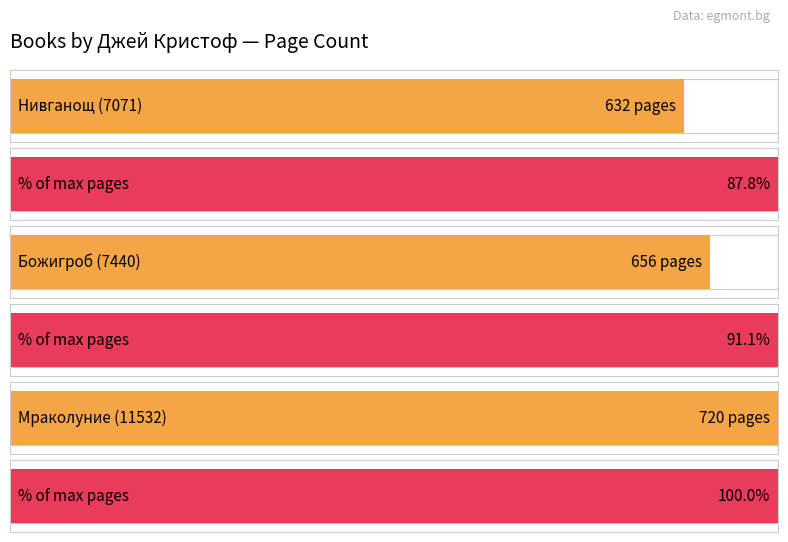

The value at Божигроб (7440) is 656. True or false?

True